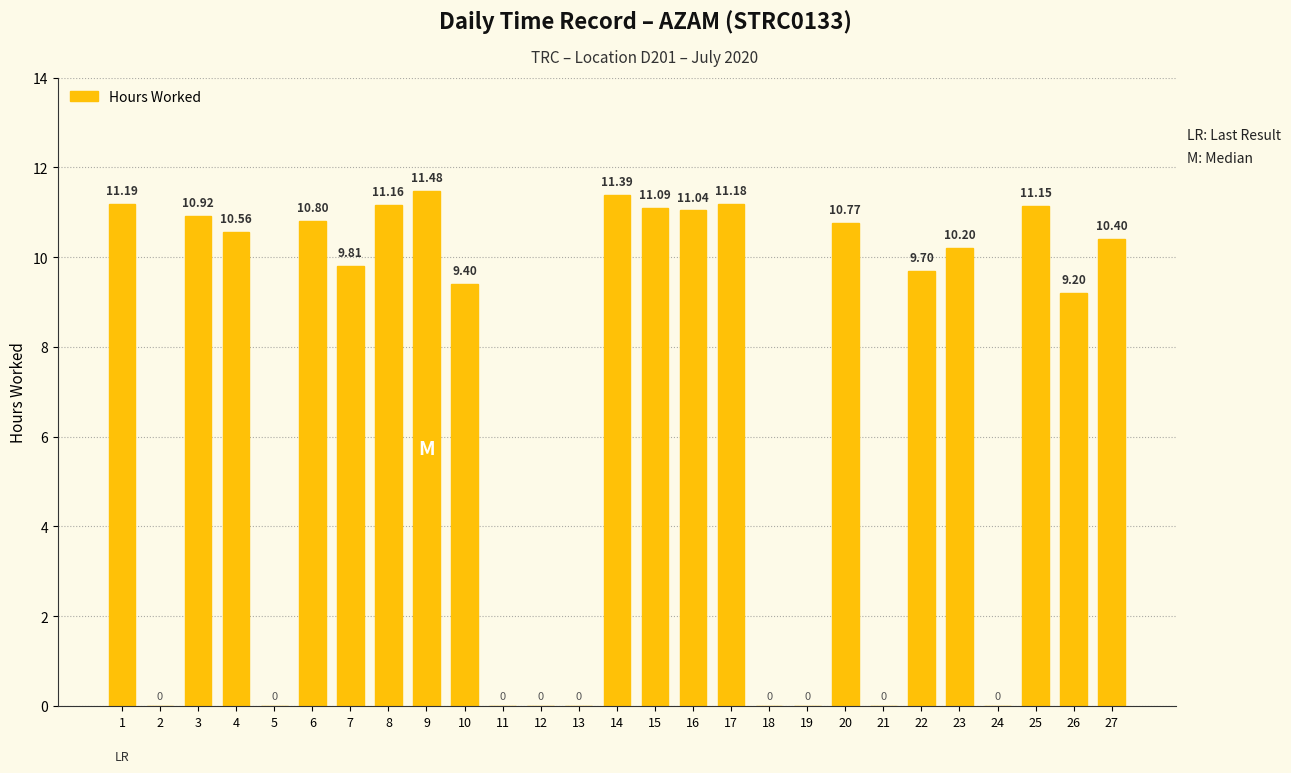

Which has a higher value, 3 or 10?

3